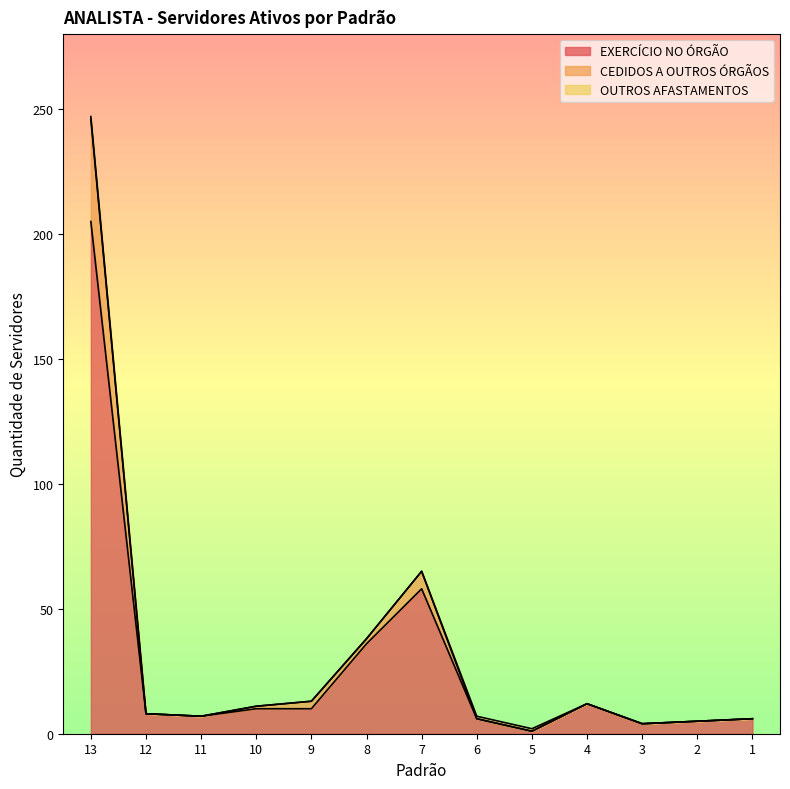

True or false: EXERCÍCIO NO ÓRGÃO has a value of 2 at 3.

False